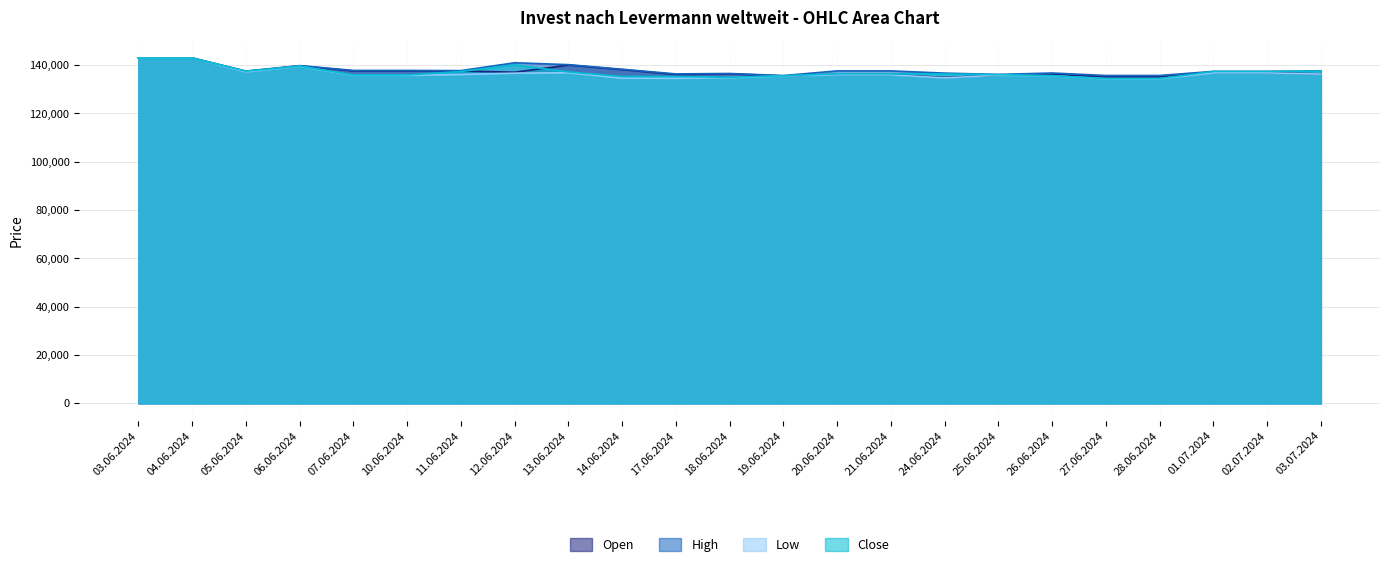

What is the difference between the Open values at 13.06.2024 and 14.06.2024?

1863